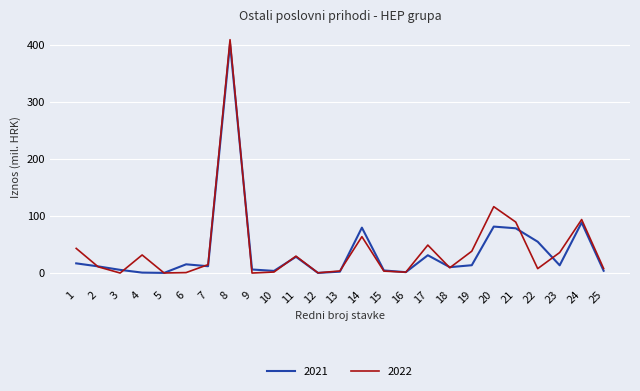

Is it true that 2021 equals 1.5 at 16?

True